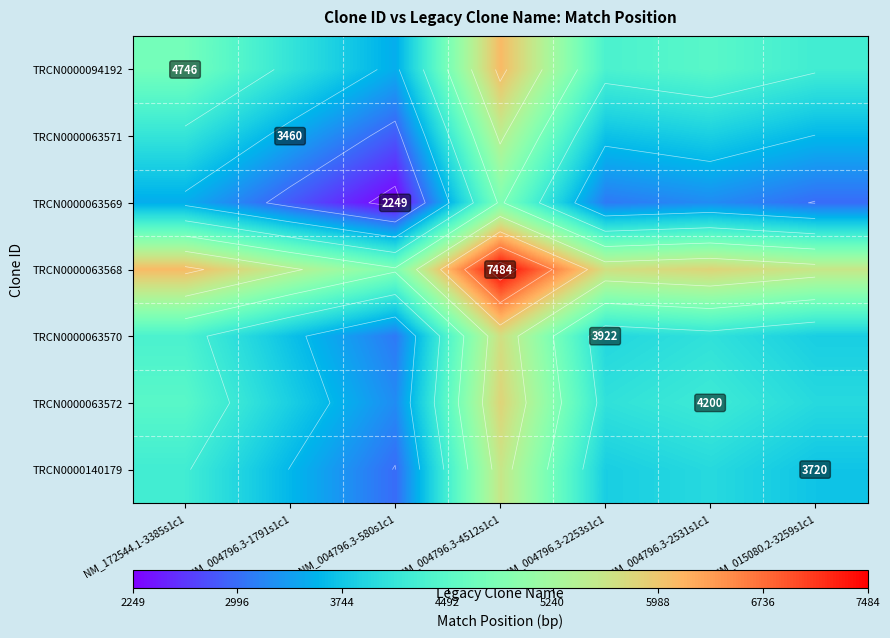

The value of TRCN0000094192 at NM_004796.3-580s1c1 is 2145.0. True or false?

False